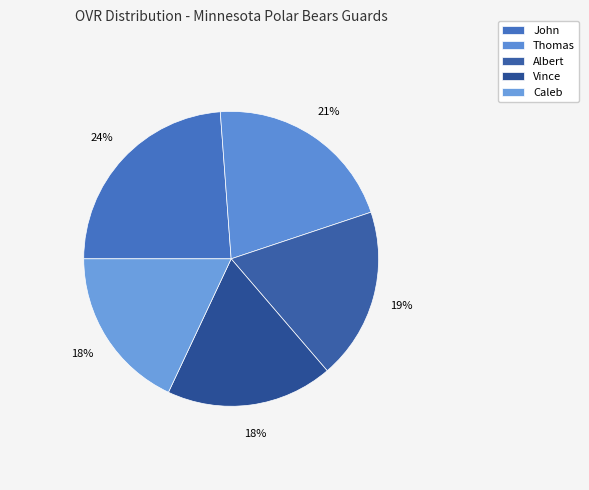

To the nearest percent, what is the difference between the Albert and Caleb slice percentages?

1%